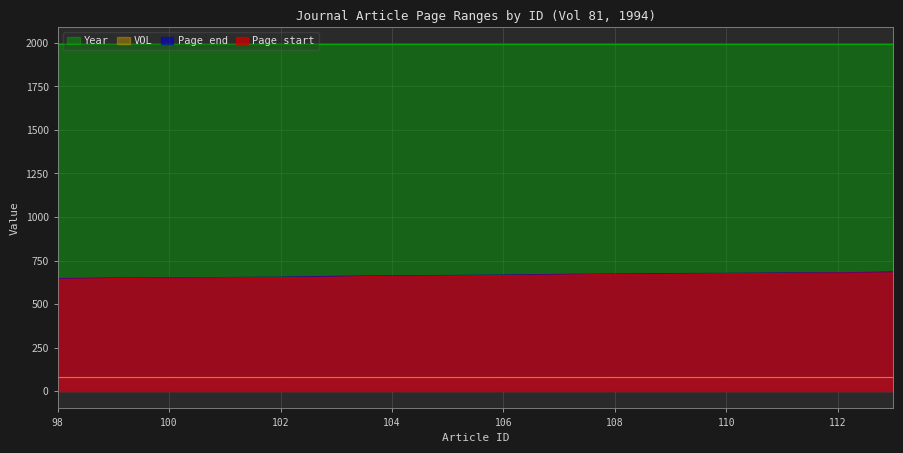

The Page end series shows 672 at 108. True or false?

True